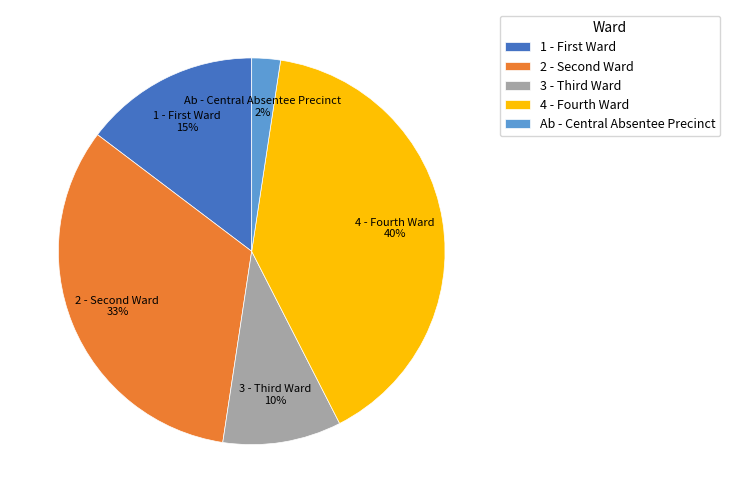

Does any single category account for the majority?

No